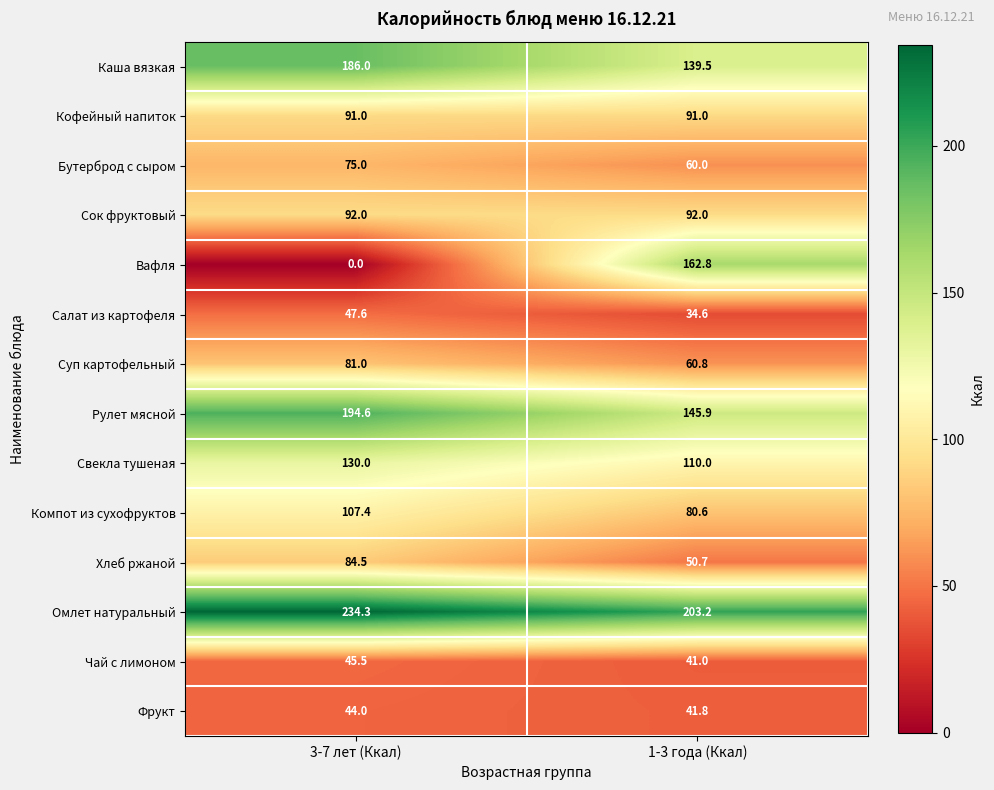

At which category does the chart reach its peak across all series?

3-7 лет (Ккал)